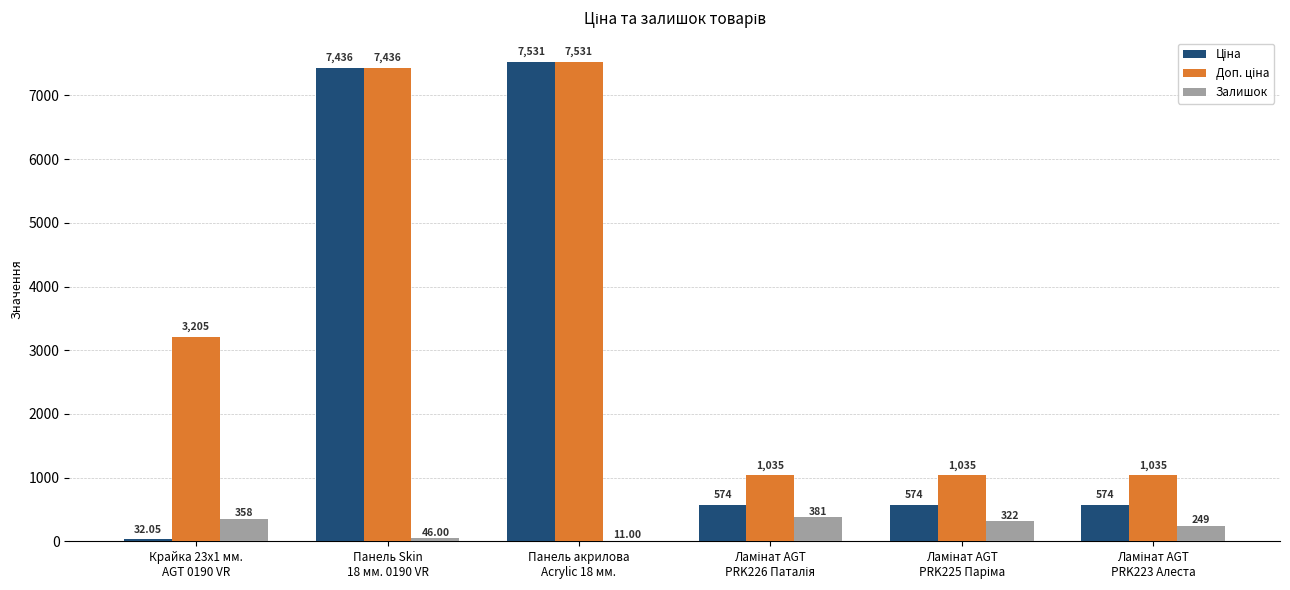

How many distinct data groups are displayed?

3